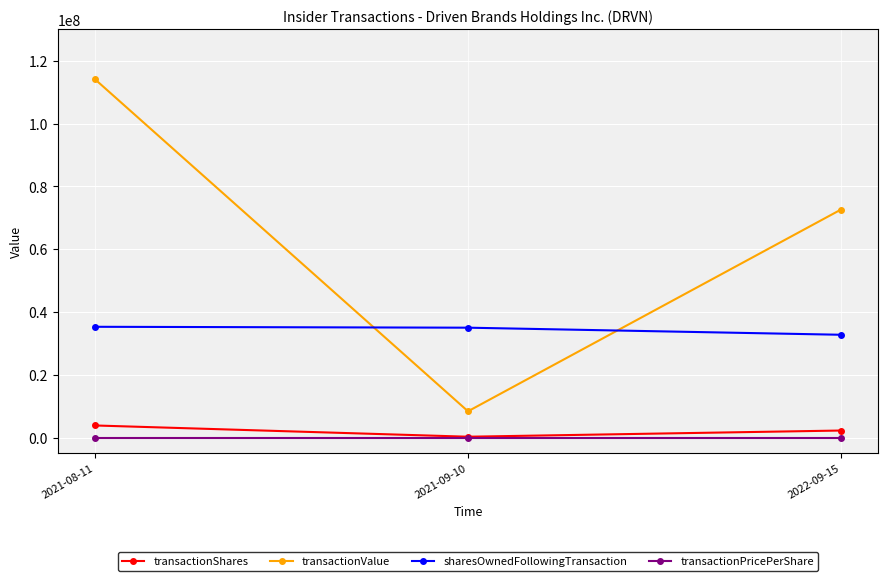

What is the value of the transactionValue point at the 2nd from the left?

8384254.0